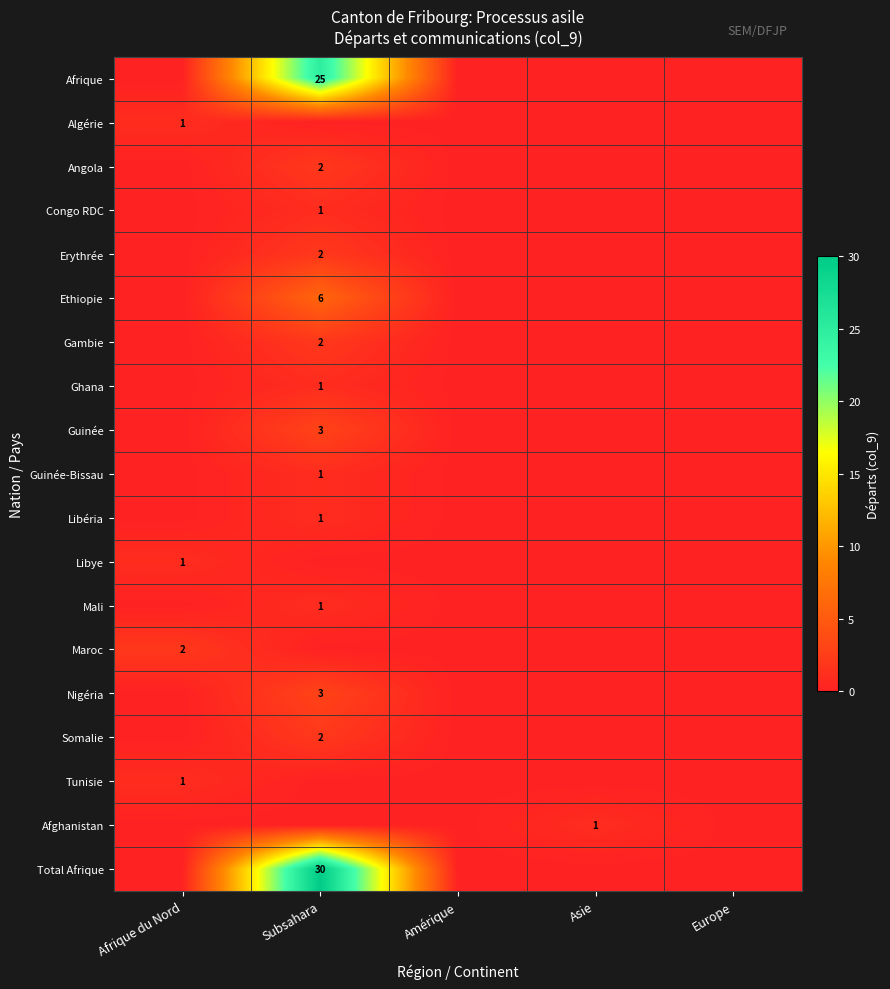

The Afrique series shows 40 at Subsahara. True or false?

False